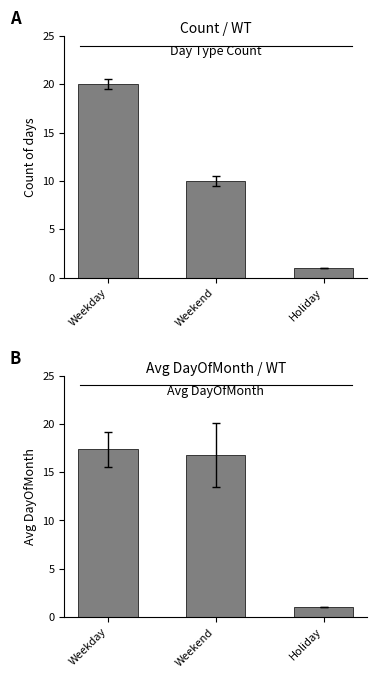

Is the value of Count at Weekday greater than the value of Avg DayOfMonth at Weekday?

Yes